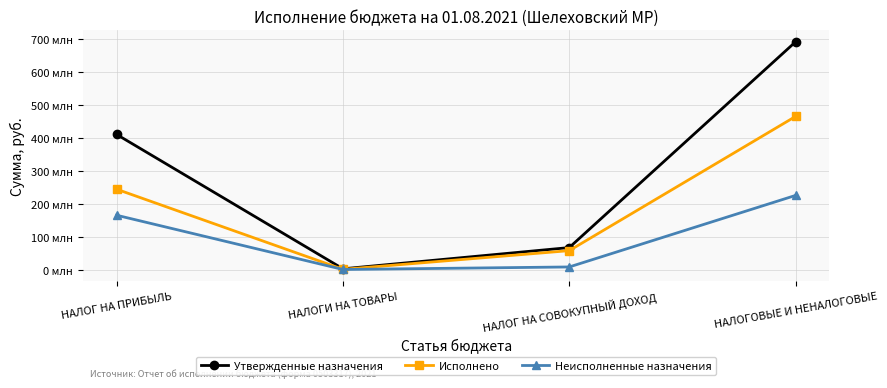

Reading left to right, transcribe all the data shown in this chart.

Утвержденные назначения: 411427600.0	3707400.0	68138700.0	692527623.0
Исполнено: 245189156.9	2065381.6	58834200.9	466118163.1
Неисполненные назначения: 166238443.1	1642018.4	9304499.1	226409459.9